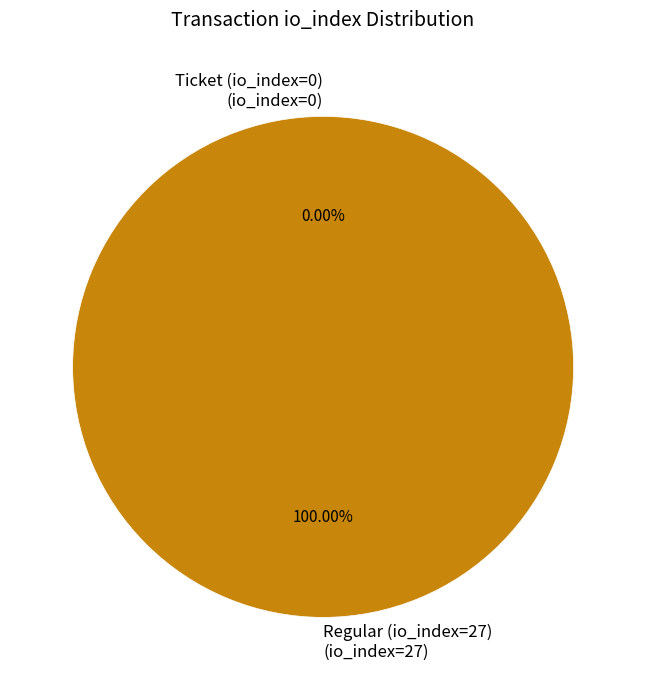

Which category accounts for the majority?

Regular (io_index=27)